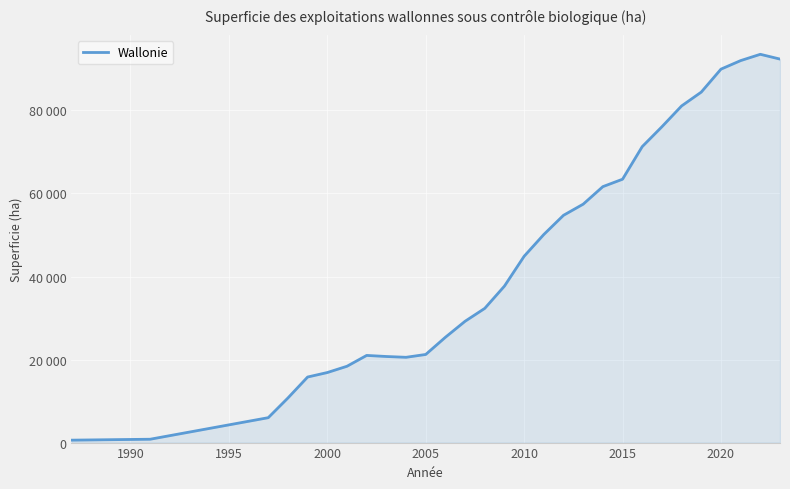

Does the chart have visible grid lines?

Yes